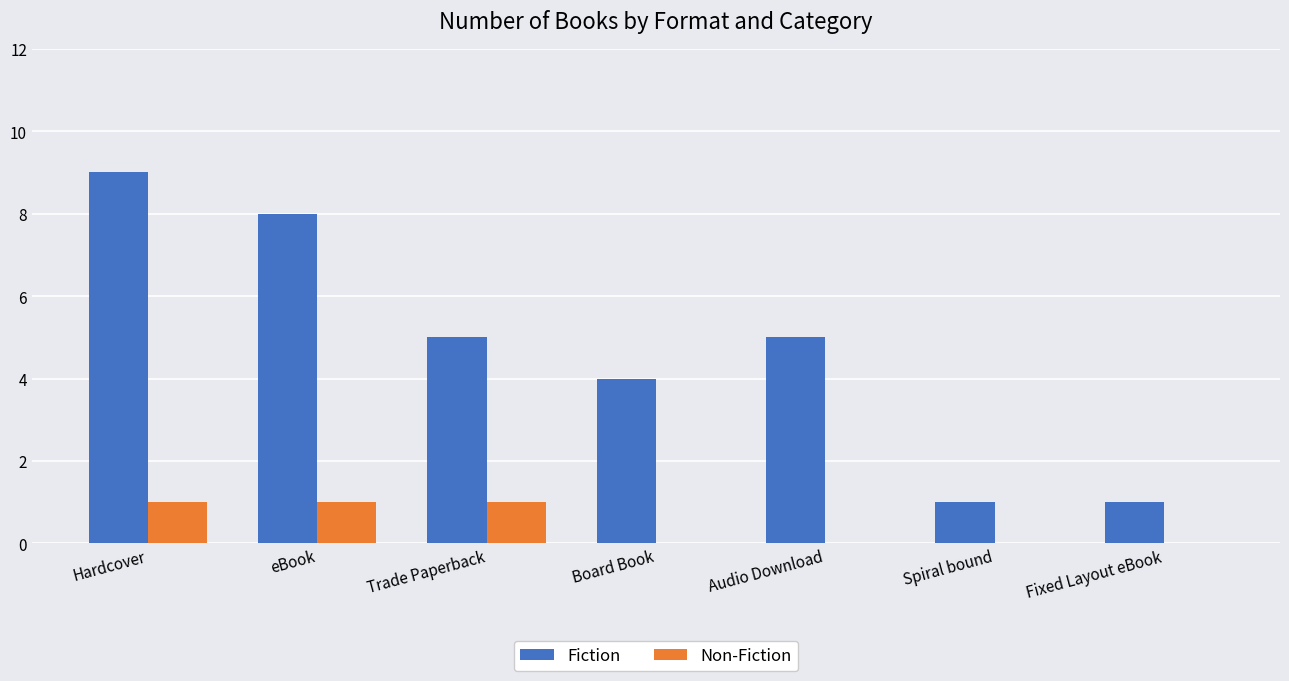

What is the maximum value for Fiction?

9